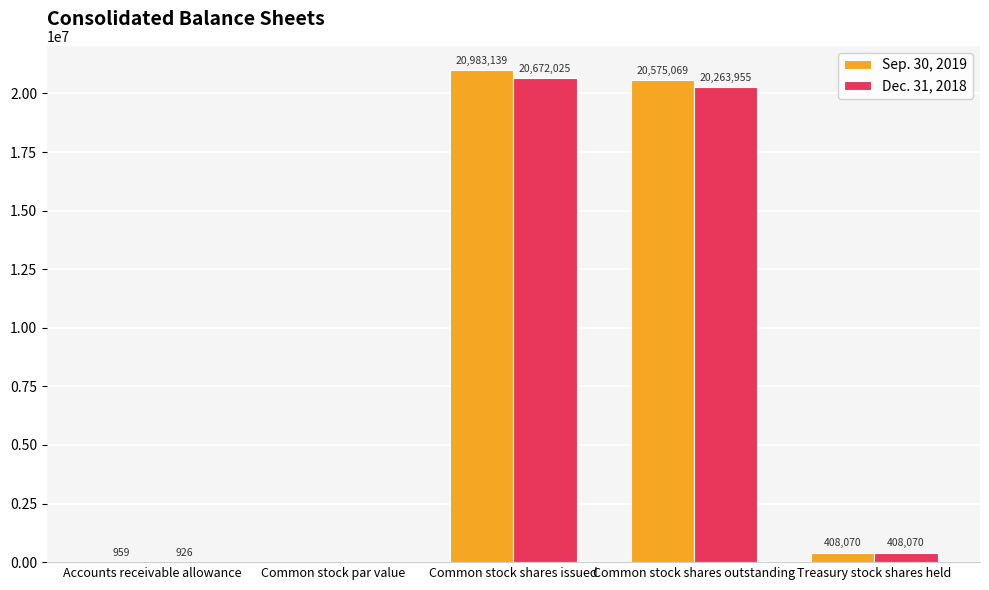

What is the sum of all Sep. 30, 2019 values?

41967237